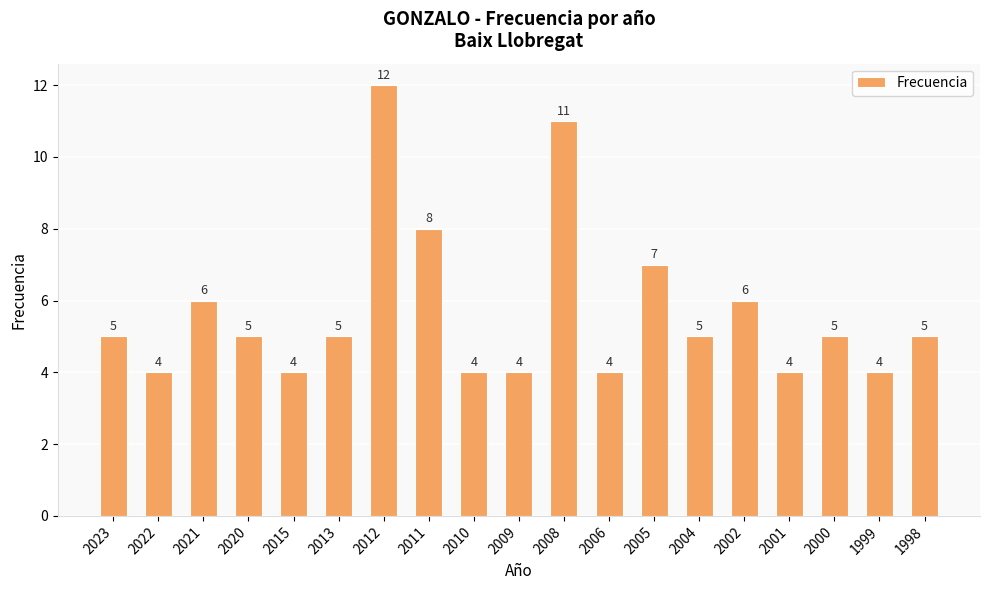

Count the number of data series in this chart.

1